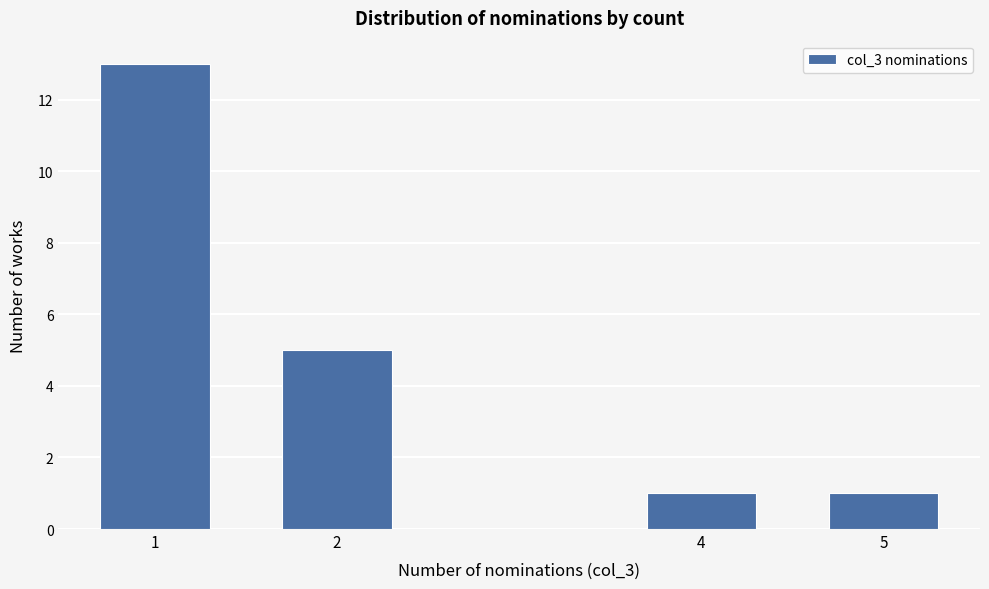

Reading left to right, extract all data points from this chart.

1=13	2=5	4=1	5=1